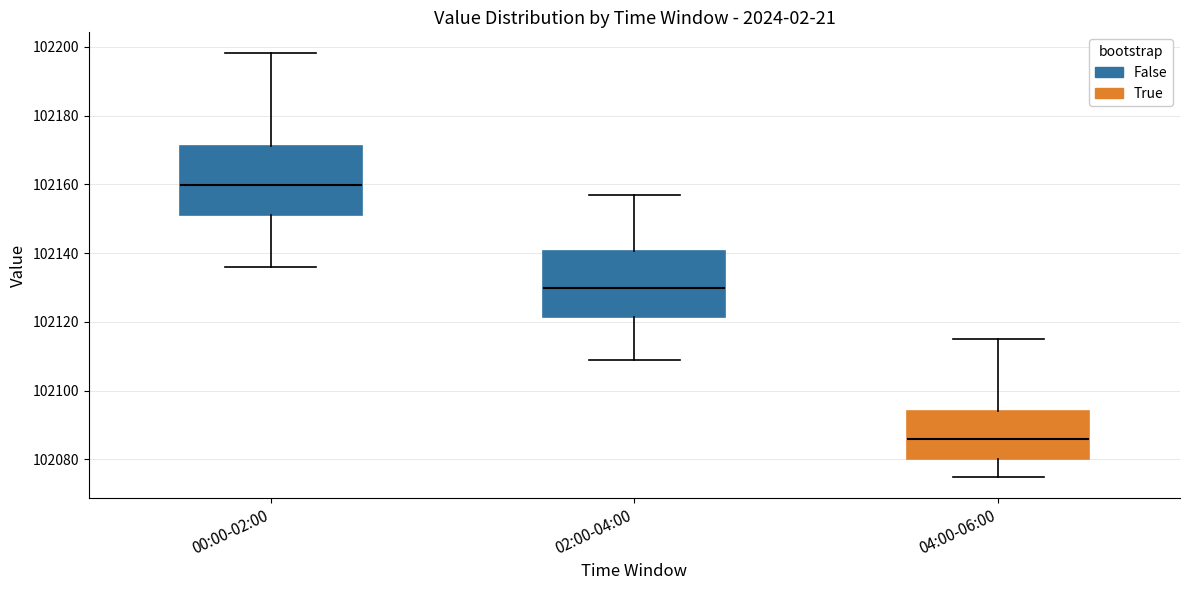

Which box has the highest median line?

00:00-02:00